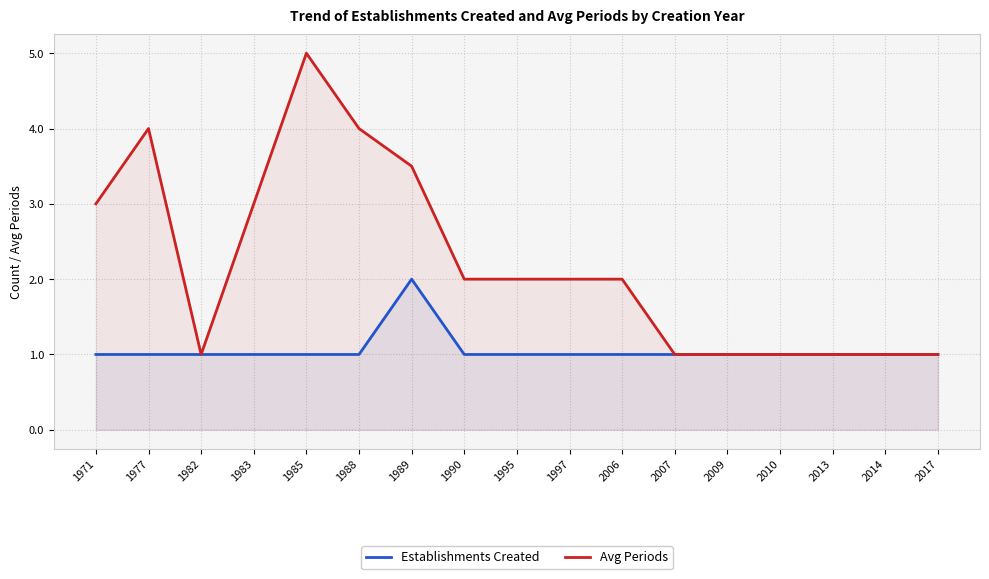

How many Establishments Created values are between 1 and 2?

17